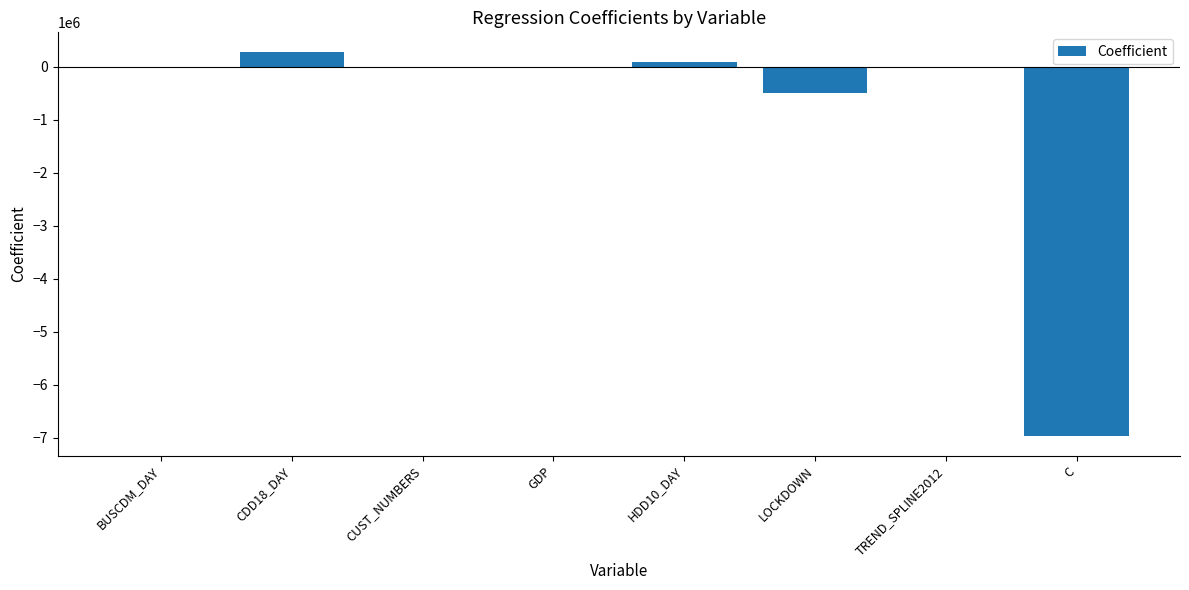

True or false: the data shows -2868193.8 at C.

False